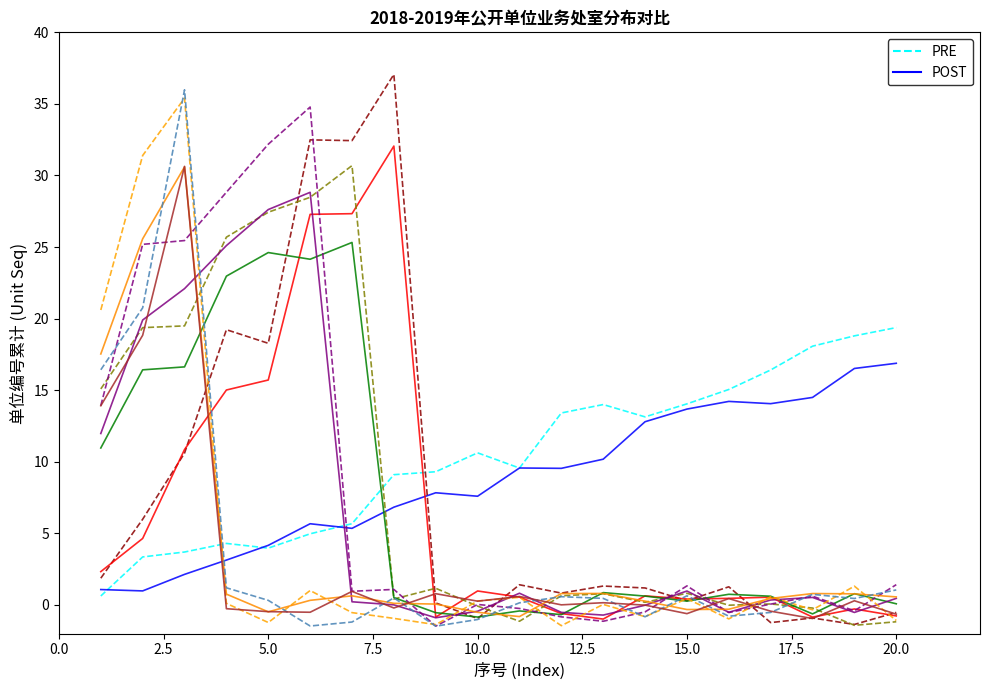

Does the chart have visible grid lines?

No